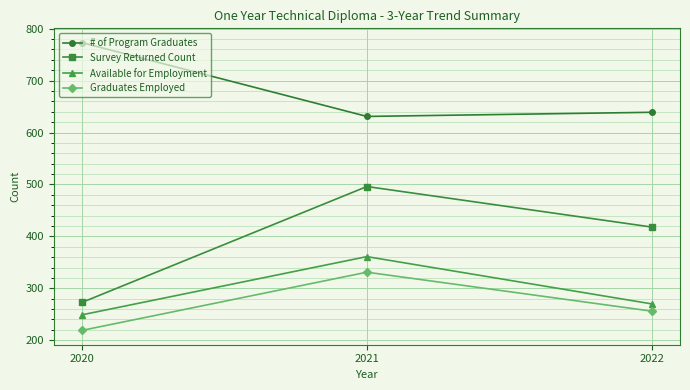

What is the difference between the highest and lowest values at 2022?

383